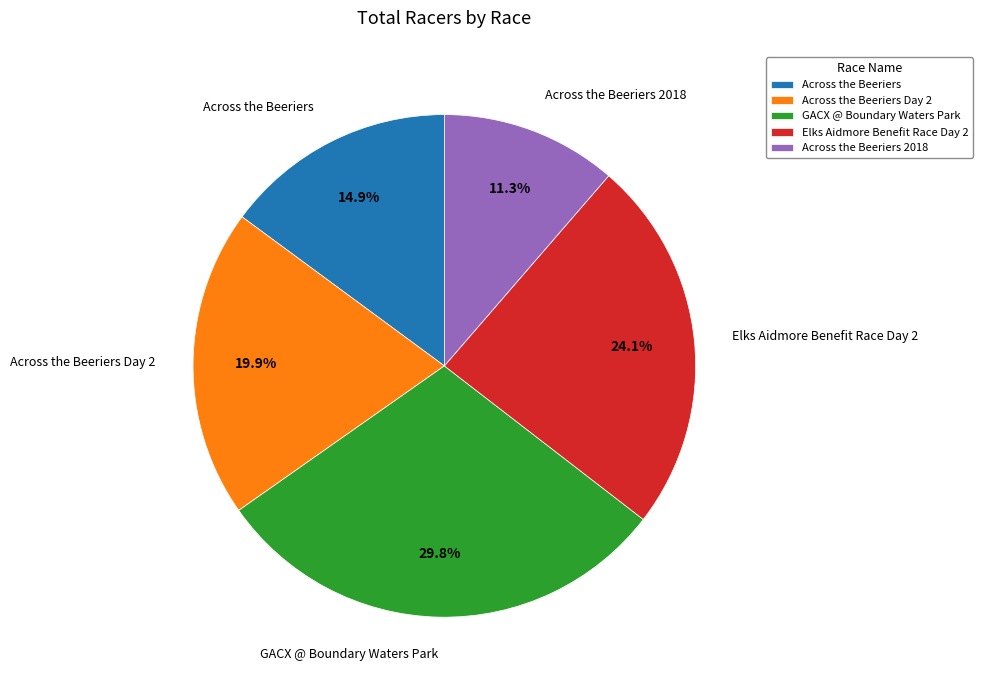

Count the number of slices in the pie.

5